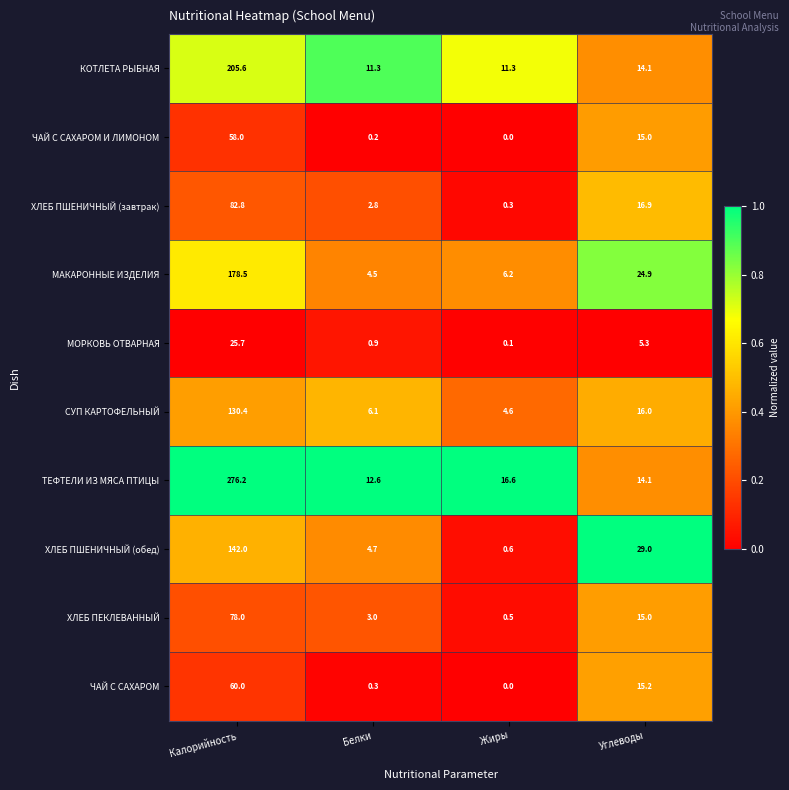

The ЧАЙ С САХАРОМ series shows 60.0 at Калорийность. True or false?

True